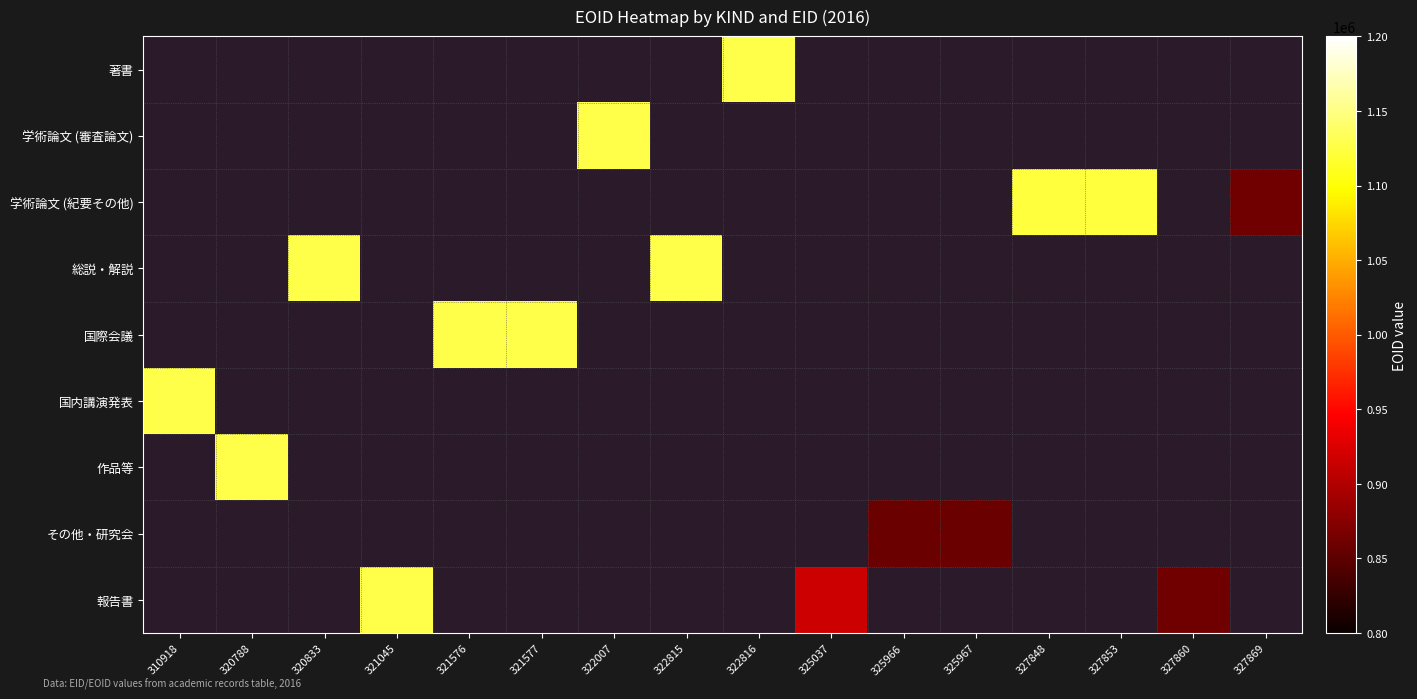

Reading left to right, transcribe all the data shown in this chart.

著書: 0	0	0	0	0	0	0	0	1127519	0	0	0	0	0	0	0
学術論文 (審査論文): 0	0	0	0	0	0	1127518	0	0	0	0	0	0	0	0	0
学術論文 (紀要その他): 0	0	0	0	0	0	0	0	0	0	0	0	1122641	1123173	0	861985
総説・解説: 0	0	1127507	0	0	0	0	1127520	0	0	0	0	0	0	0	0
国際会議: 0	0	0	0	1127510	1127517	0	0	0	0	0	0	0	0	0	0
国内講演発表: 1127505	0	0	0	0	0	0	0	0	0	0	0	0	0	0	0
作品等: 0	1127506	0	0	0	0	0	0	0	0	0	0	0	0	0	0
その他・研究会: 0	0	0	0	0	0	0	0	0	0	858769	858770	0	0	0	0
報告書: 0	0	0	1127508	0	0	0	0	0	916448	0	0	0	0	861964	0